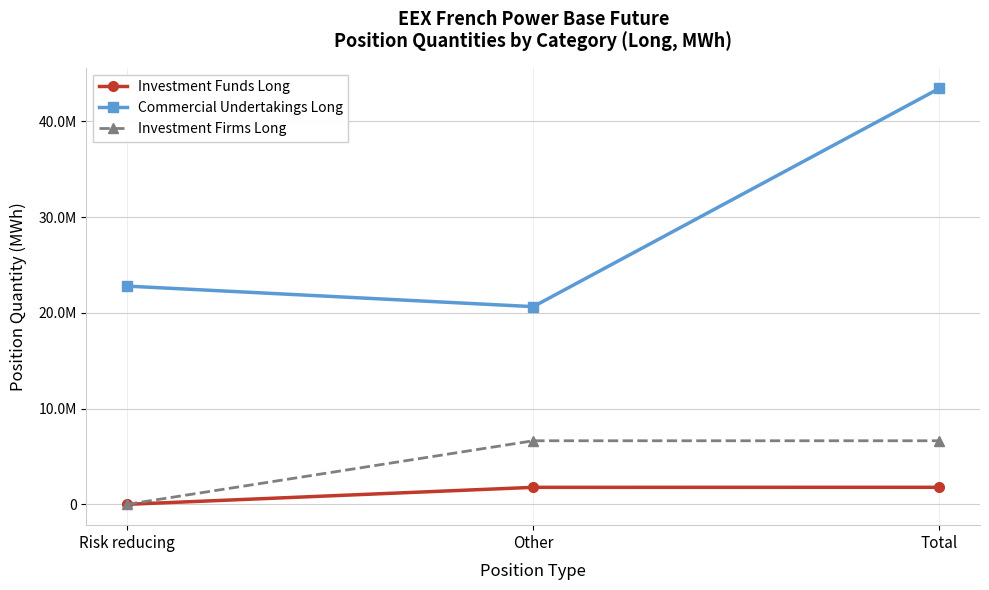

What are all the series names shown in the legend?

Investment Funds Long, Commercial Undertakings Long, Investment Firms Long